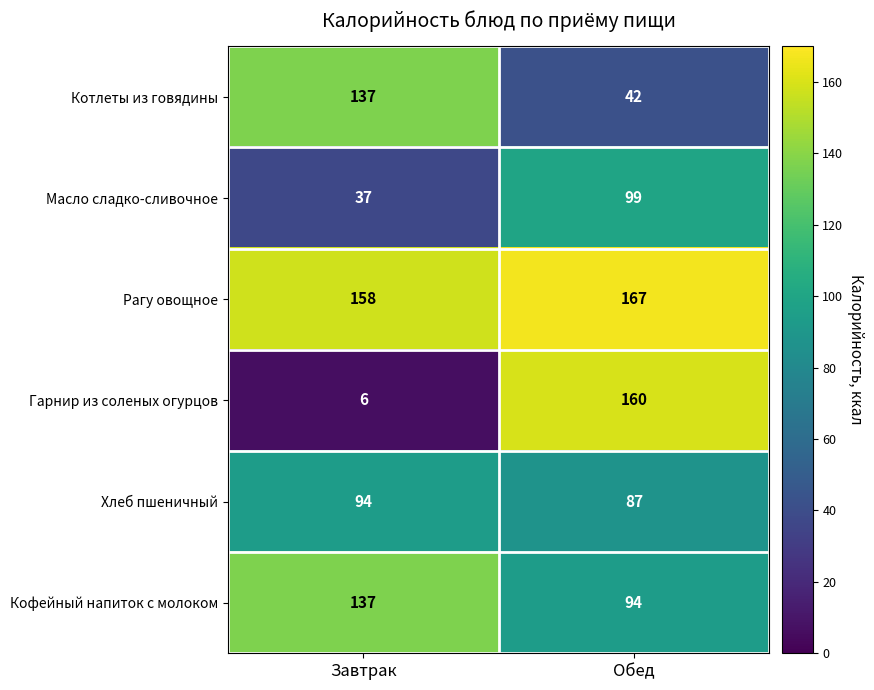

Which series changed the most between Завтрак and Обед?

Гарнир из соленых огурцов